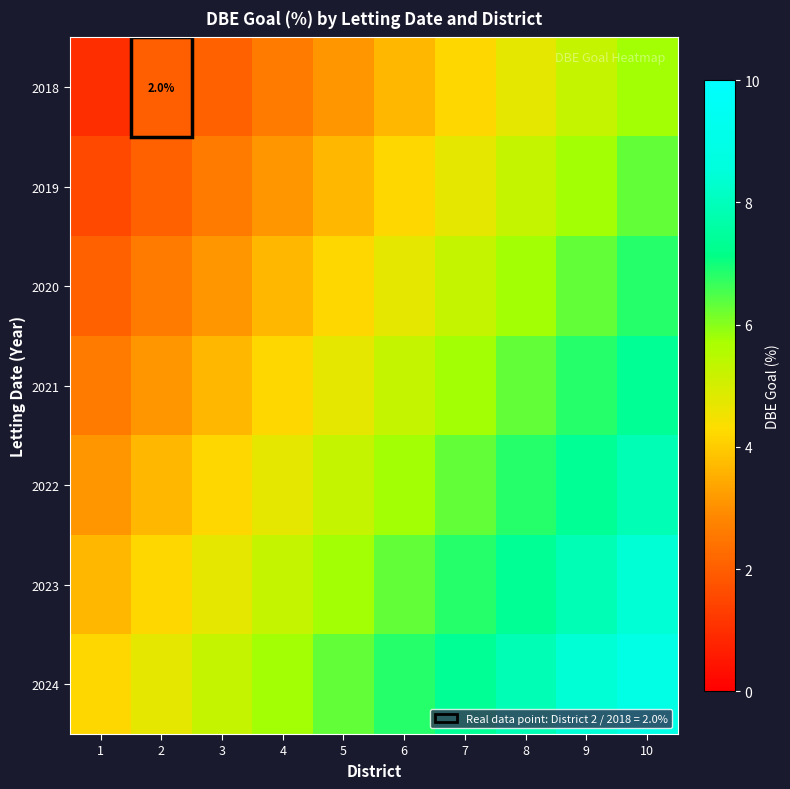

What value does the 2022 series have at 5?

5.2